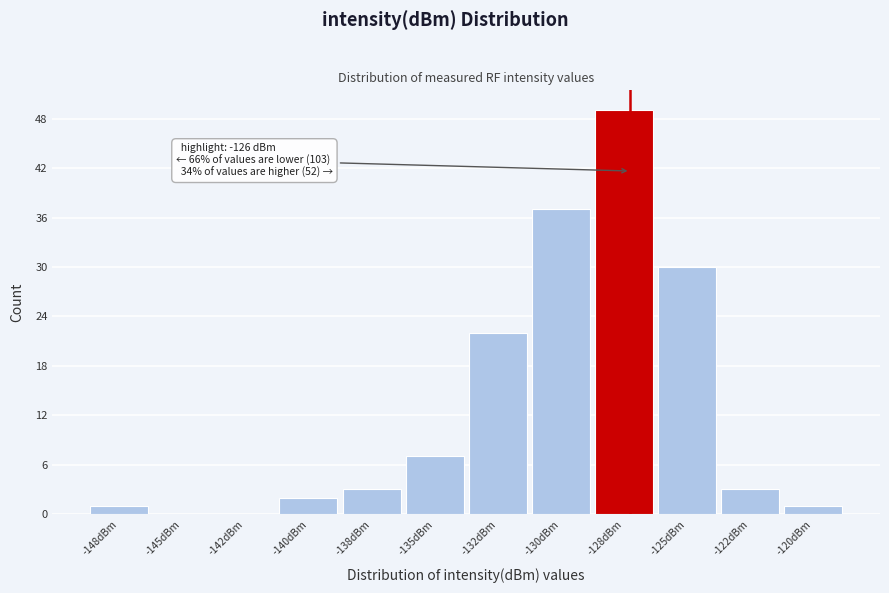

Reading left to right, extract all data points from this chart.

-148dBm=1	-145dBm=0	-142dBm=0	-140dBm=2	-138dBm=3	-135dBm=7	-132dBm=22	-130dBm=37	-128dBm=49	-125dBm=30	-122dBm=3	-120dBm=1